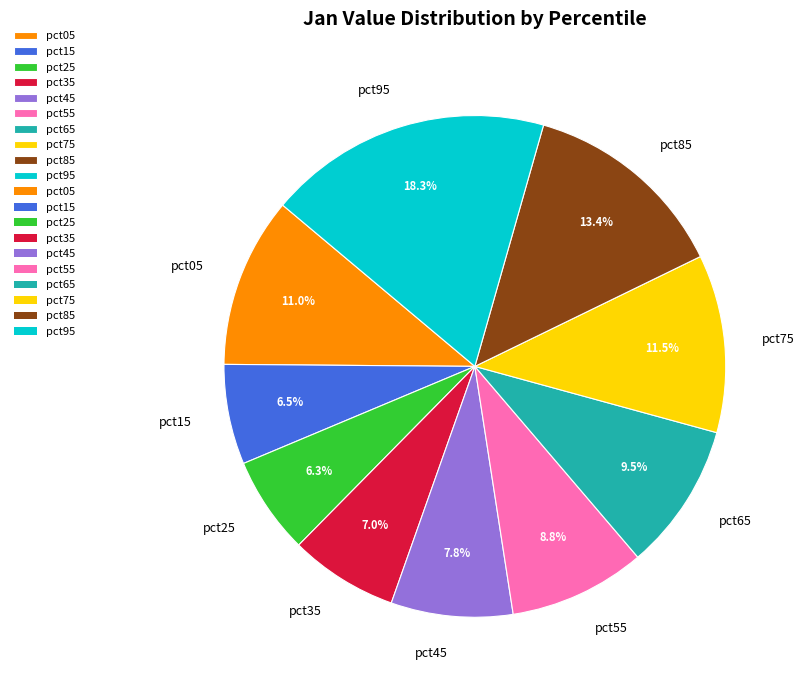

Between pct45 and pct15, which is larger?

pct45